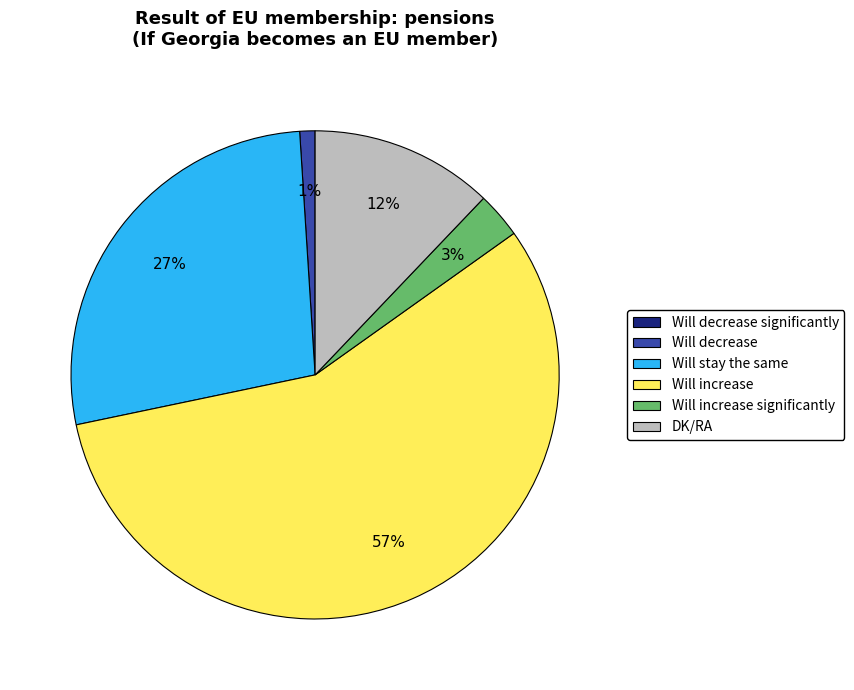

To the nearest percent, what is the average slice percentage?

17%